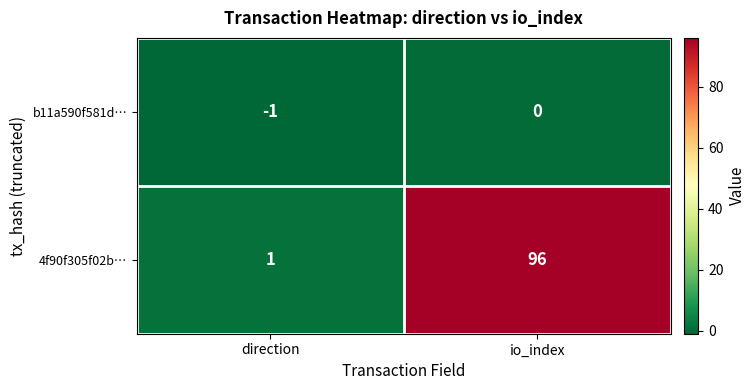

At which category does the chart reach its minimum across all series?

direction